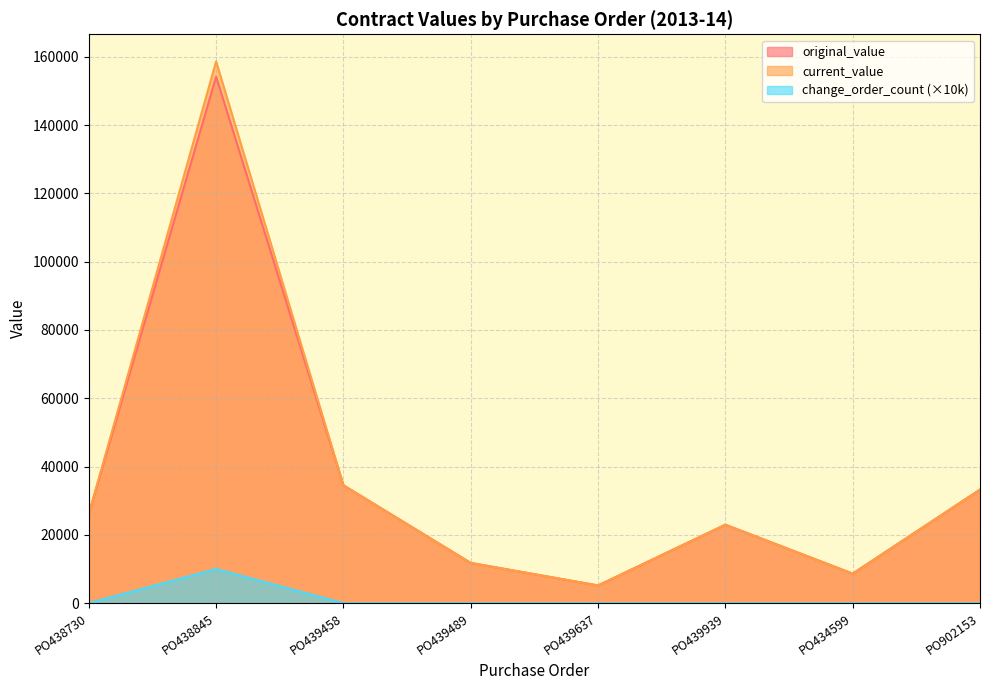

Which category has the lowest value across all series?

PO438730